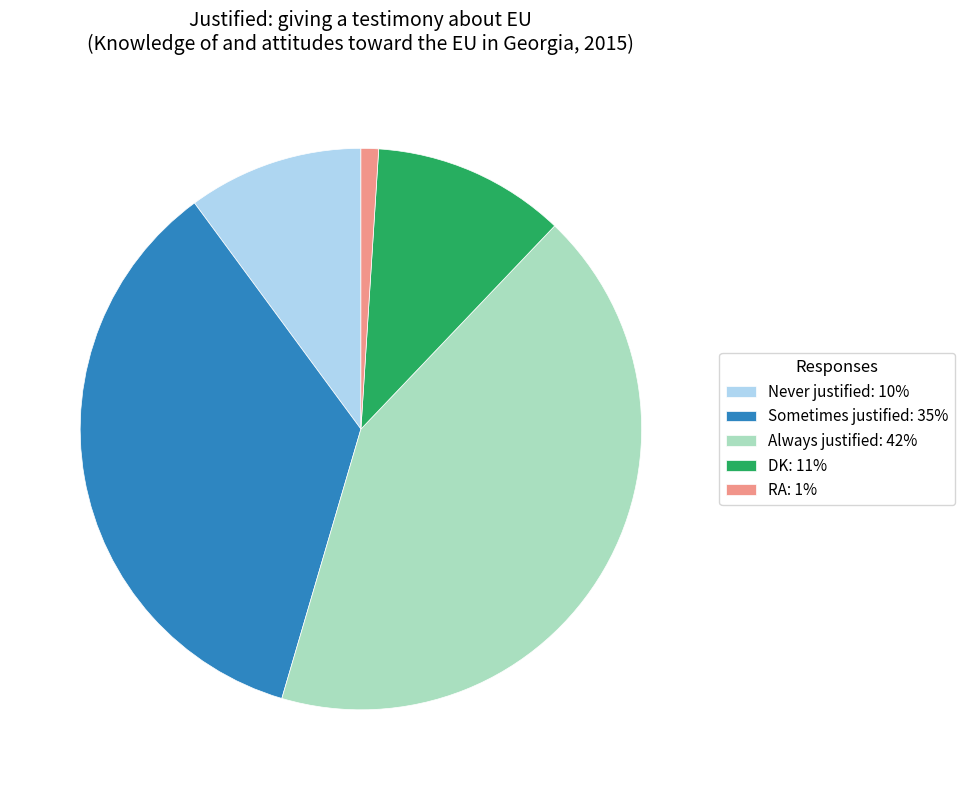

Is it true that Sometimes justified is 22% of the pie?

False